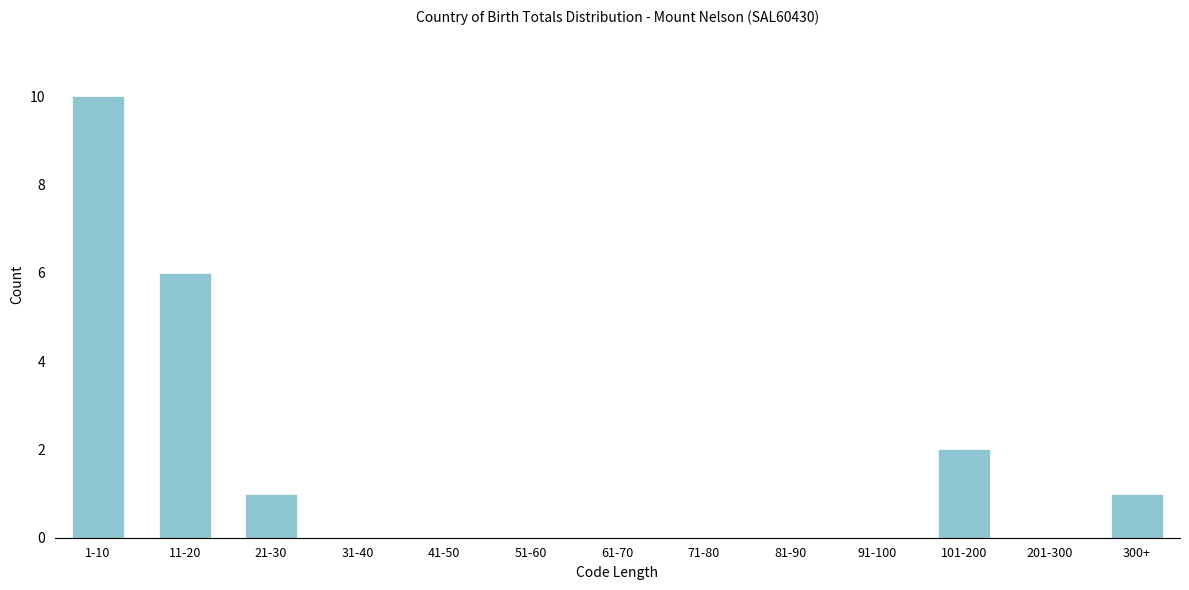

Reading right to left, list all the values displayed in this chart.

300+=1	201-300=0	101-200=2	91-100=0	81-90=0	71-80=0	61-70=0	51-60=0	41-50=0	31-40=0	21-30=1	11-20=6	1-10=10